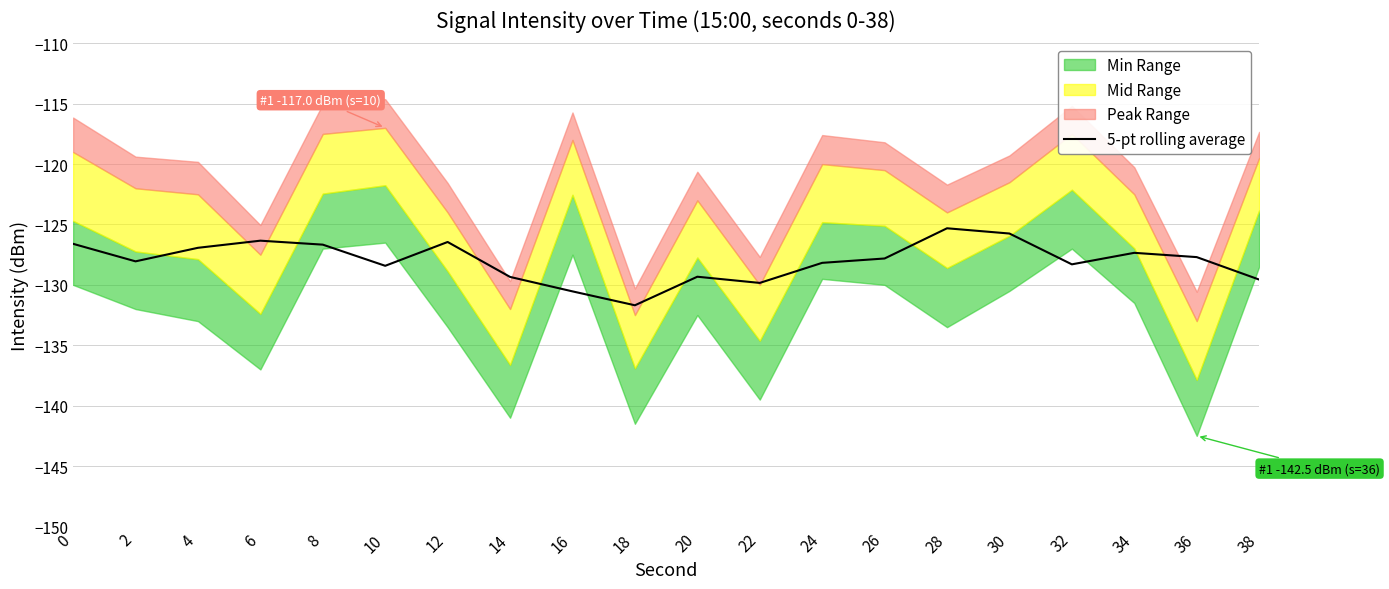

How many lines are shown in the chart?

1